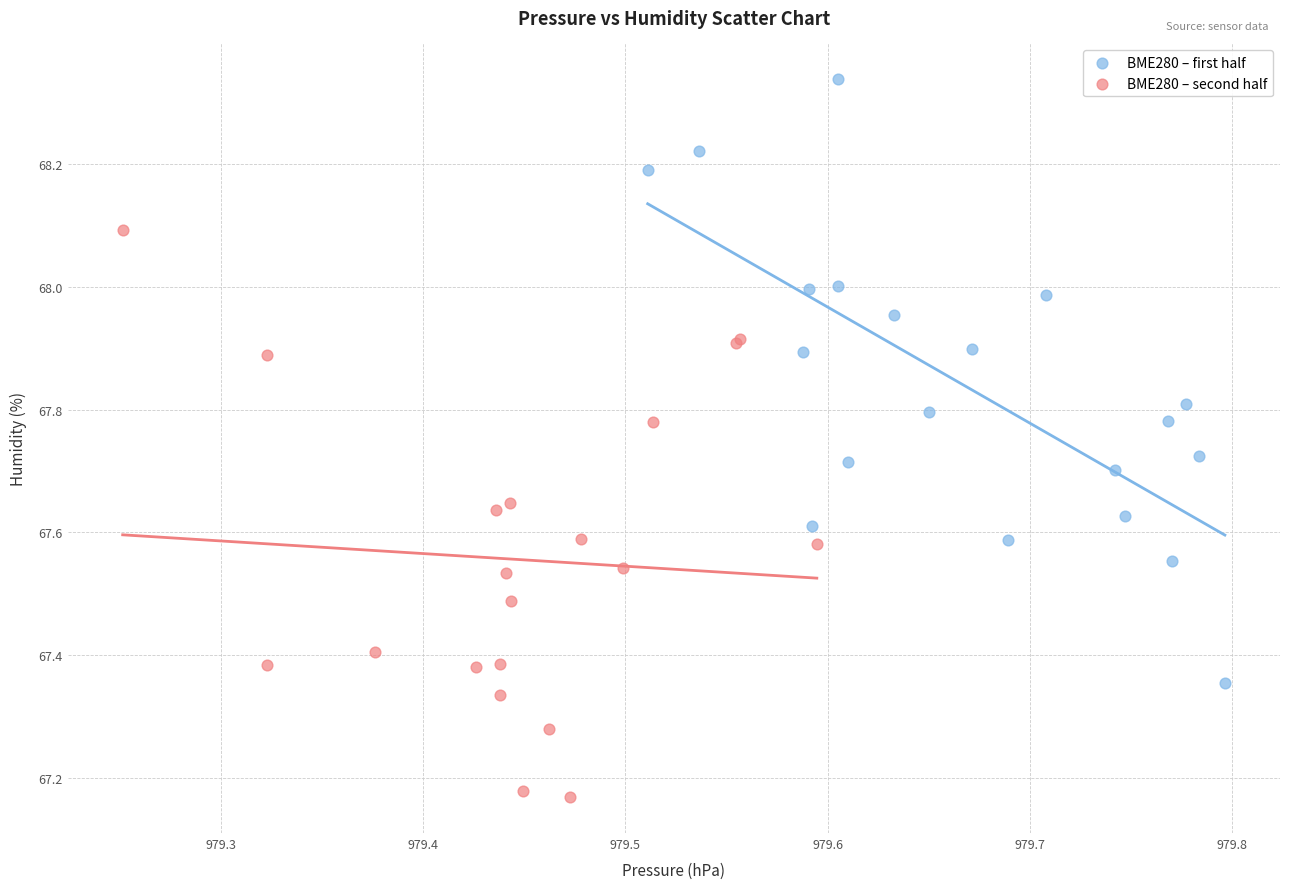

What are all the series names shown in the legend?

BME280 – first half, BME280 – second half